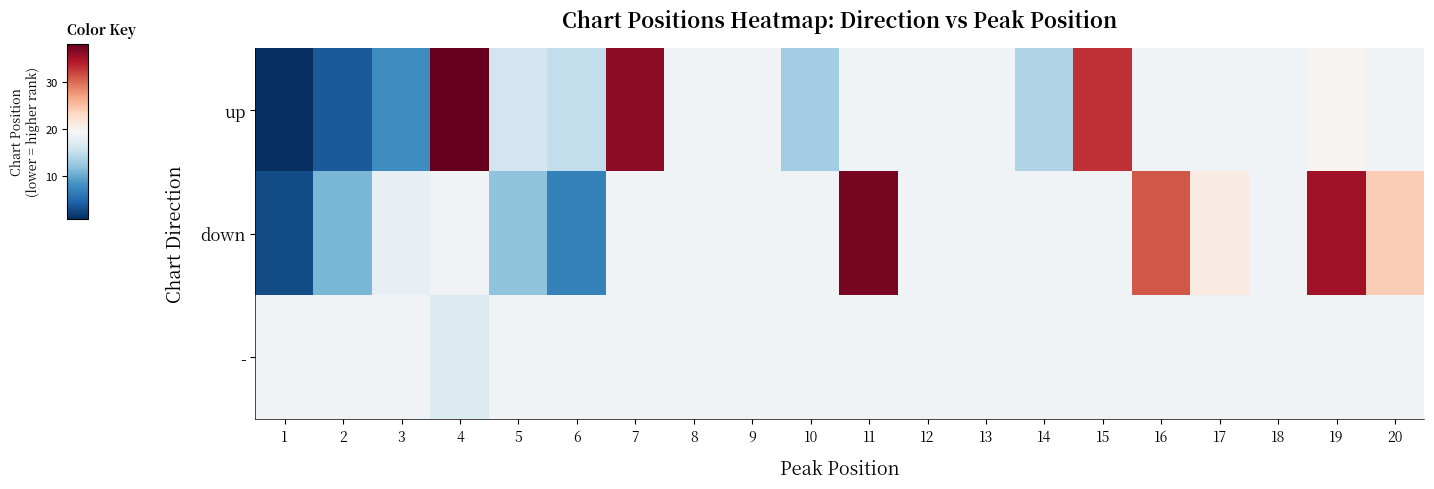

Which series has the widest spread of values?

up